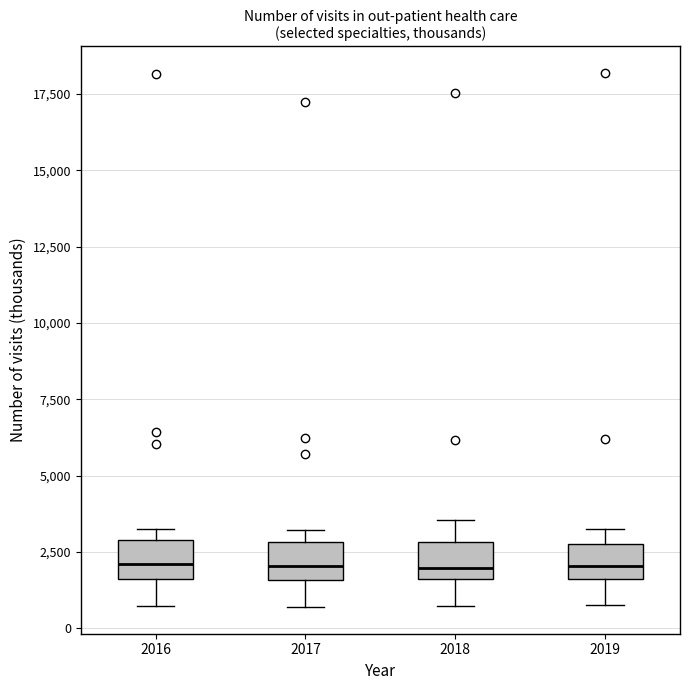

Reading left to right, transcribe this box plot: for each box, give where its median line is, the range the box spans, and where its two whiskers end, as read against the y-axis. The values are not printed on the chart, so give them approximately, as read against the axis.

2016: median 2000, box 1500 to 3000, whiskers 500 to 3500
2017: median 2000, box 1500 to 3000, whiskers 500 to 3000 (just above the box's upper edge)
2018: median 2000, box 1500 to 3000, whiskers 500 to 3500
2019: median 2000, box 1500 to 3000, whiskers 1000 to 3000 (just above the box's upper edge)